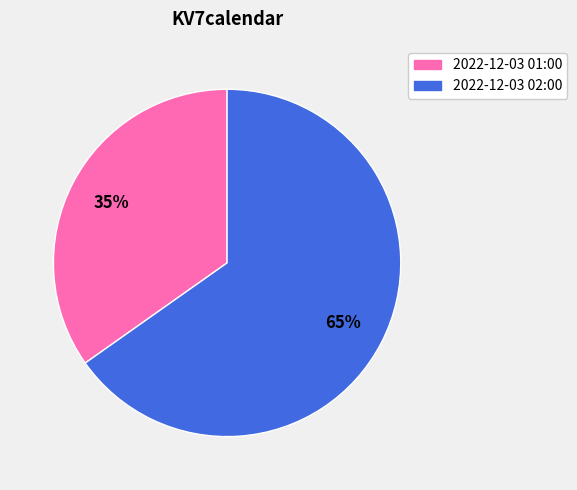

What percentage is the 2022-12-03 02:00 slice, to the nearest percent?

65%